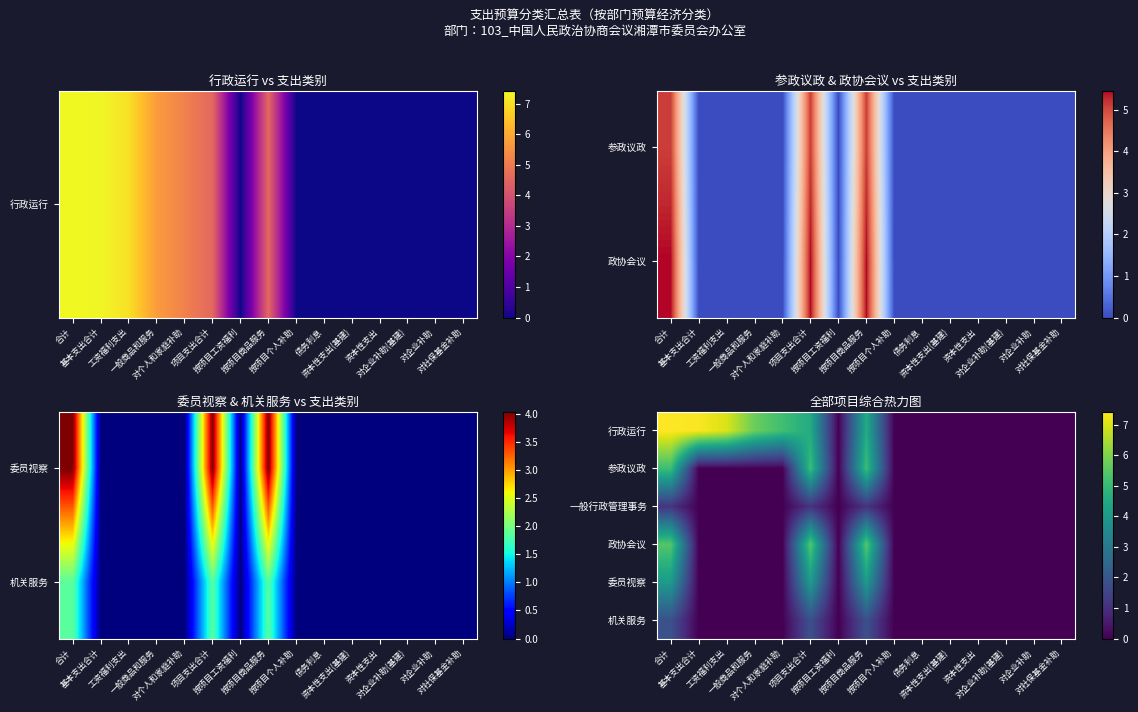

Is the value of 委员视察 at 项目支出合计 greater than the value of 参政议政 at 对社保基金补助?

Yes